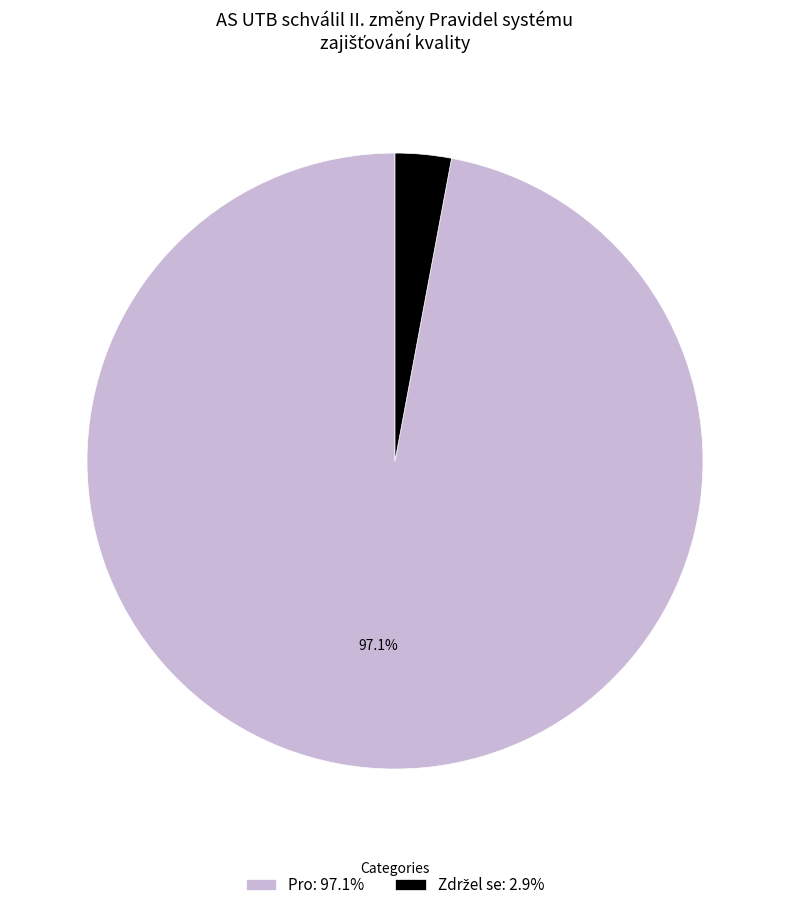

Which slice is the largest?

Pro